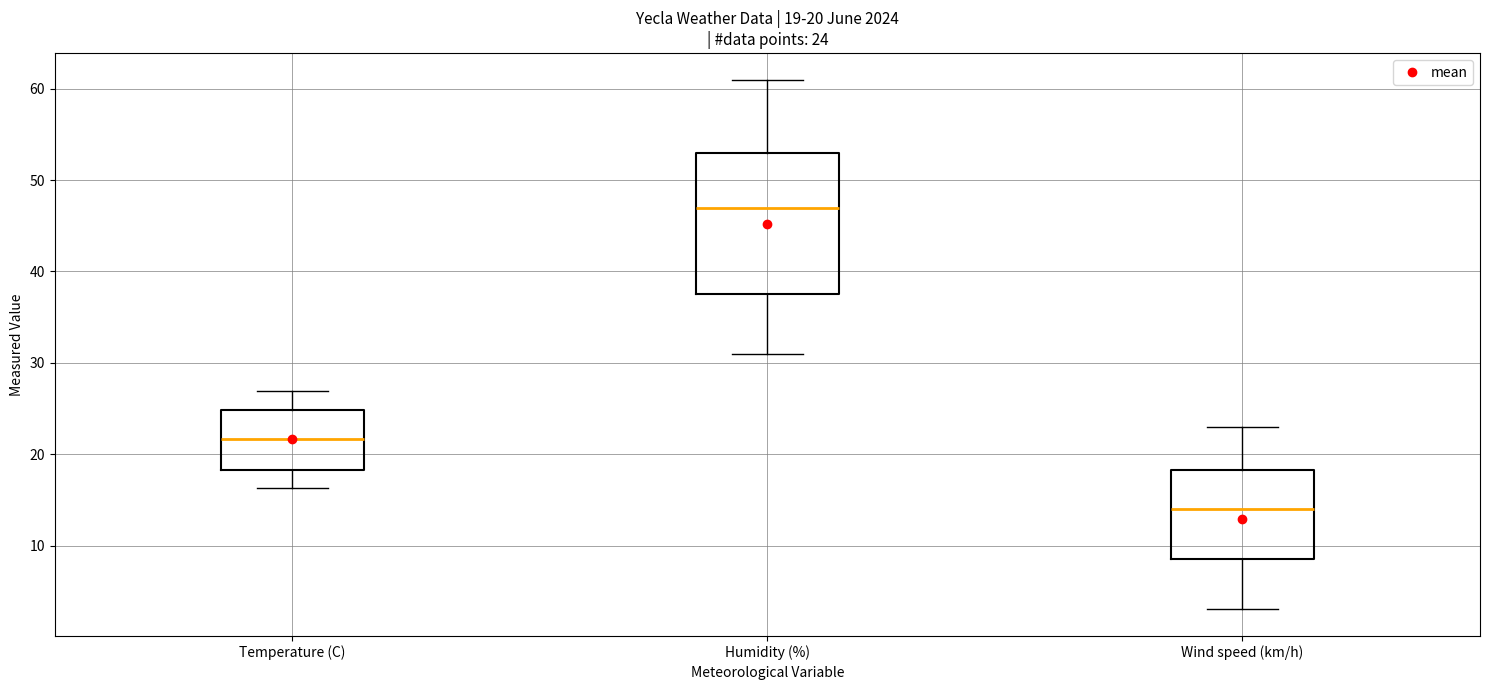

Which box has the highest median line?

Humidity (%)